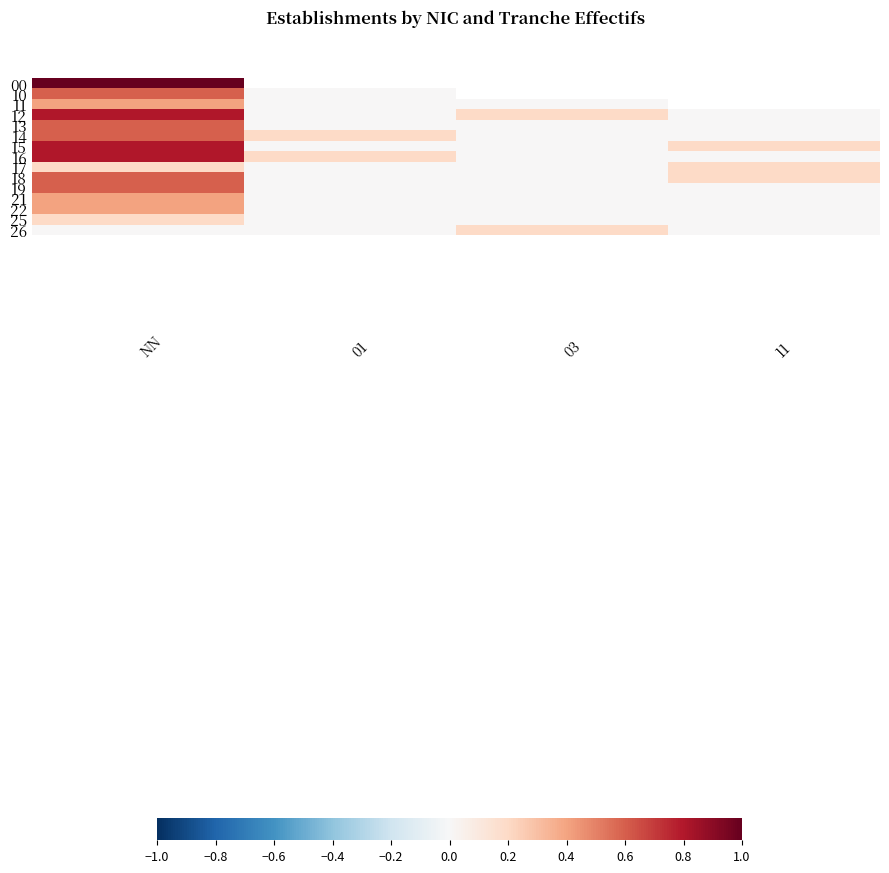

How many data points in 15 are above 0?

2